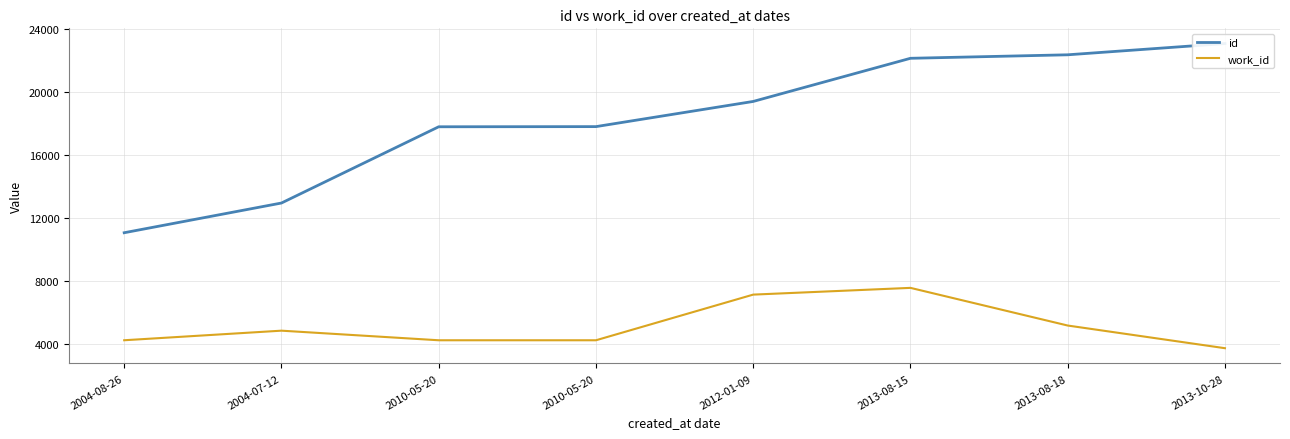

How many distinct data groups are displayed?

2